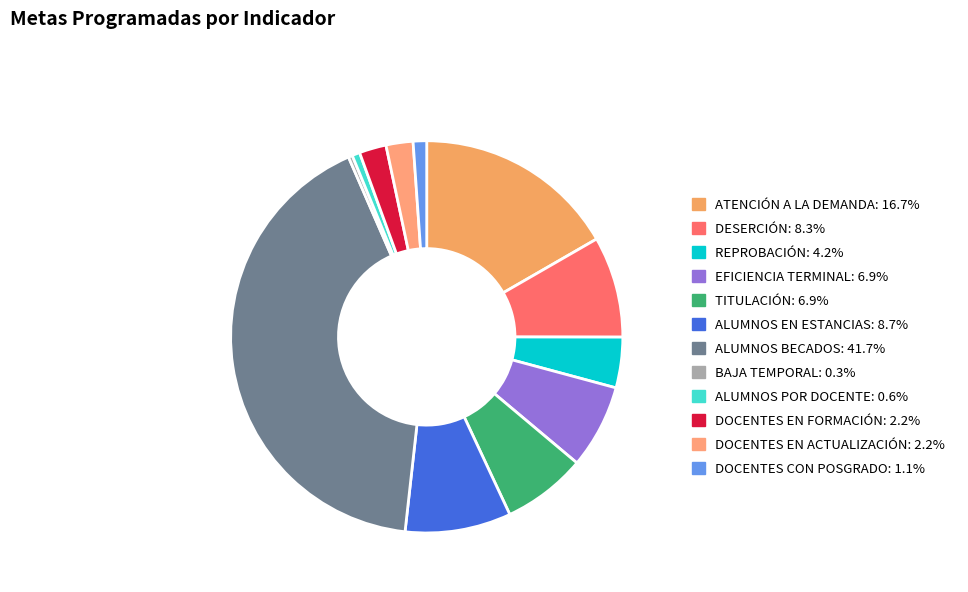

Combined, what portion of the pie is DOCENTES EN ACTUALIZACIÓN and REPROBACIÓN?

6.4%